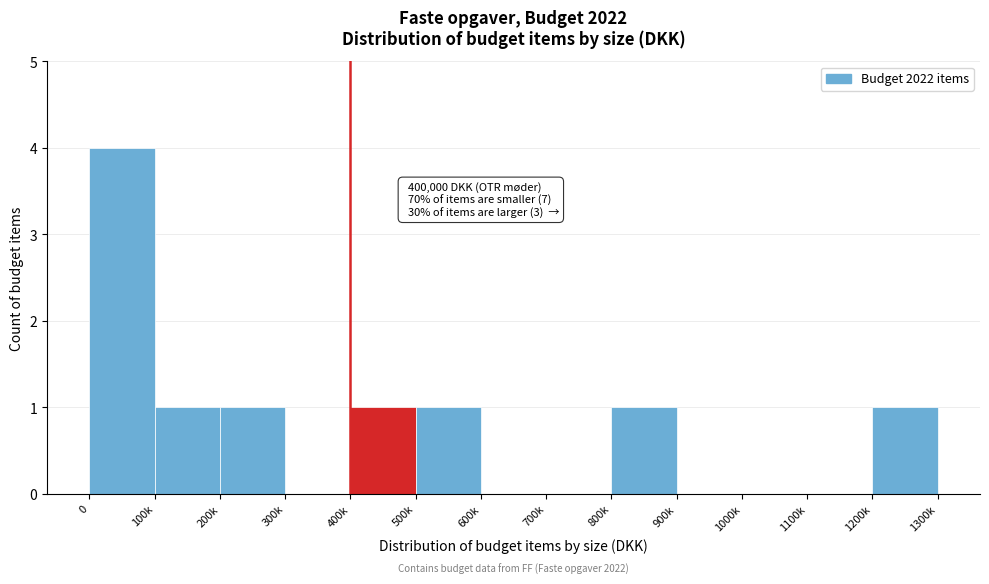

Reading left to right, extract all data points from this chart.

0=4	100k=1	200k=1	300k=0	400k=1	500k=1	600k=0	700k=0	800k=1	900k=0	1000k=0	1100k=0	1200k=1